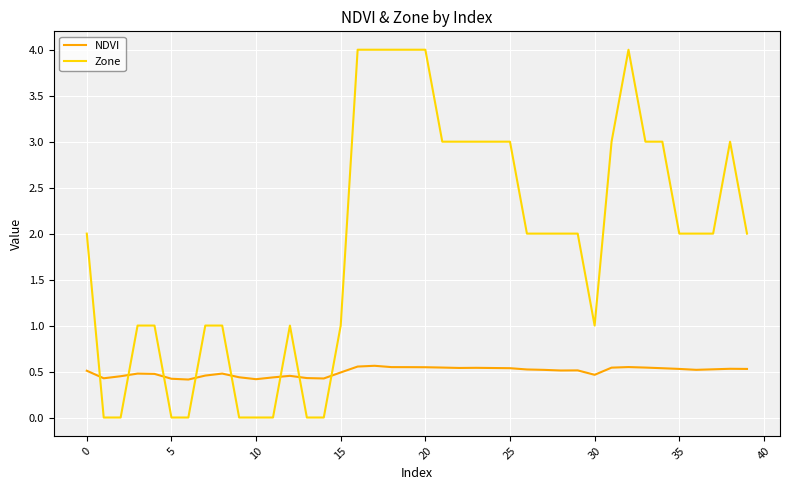

After their last crossing, which series has the higher values: NDVI or Zone?

Zone